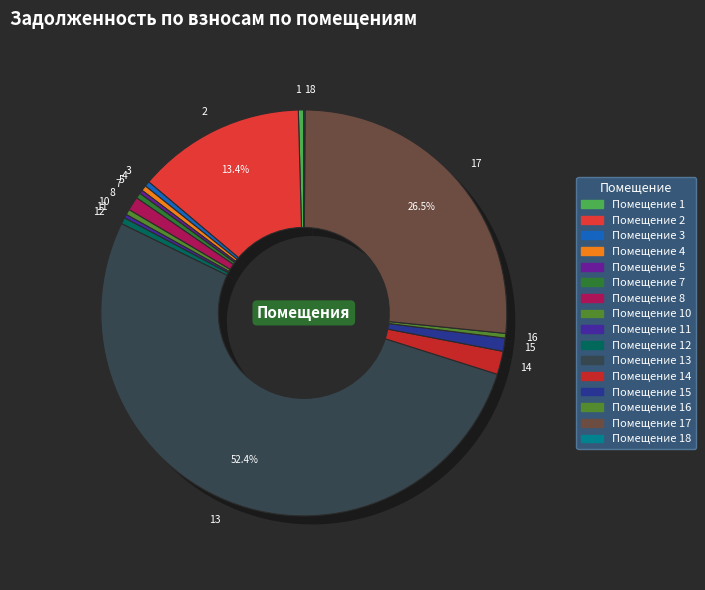

What is the change in value from 9 to 18?

+66.0